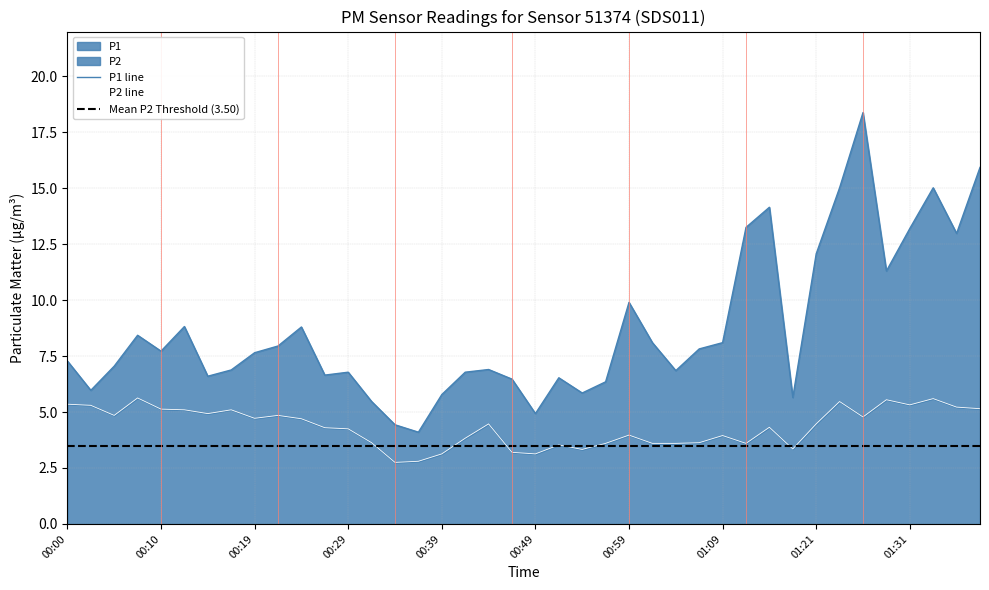

At how many categories does at least one series exceed 8?

16